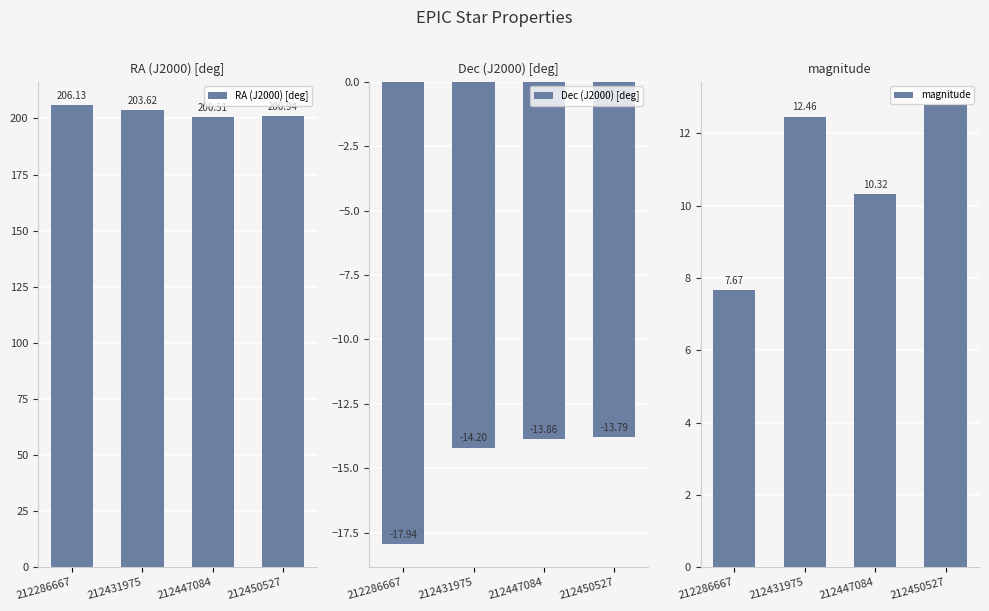

Reading right to left, list all the values displayed in this chart.

RA (J2000) [deg]: 212450527=200.9	212447084=200.5	212431975=203.6	212286667=206.1
Dec (J2000) [deg]: 212450527=-13.8	212447084=-13.9	212431975=-14.2	212286667=-17.9
magnitude: 212450527=12.8	212447084=10.3	212431975=12.5	212286667=7.7